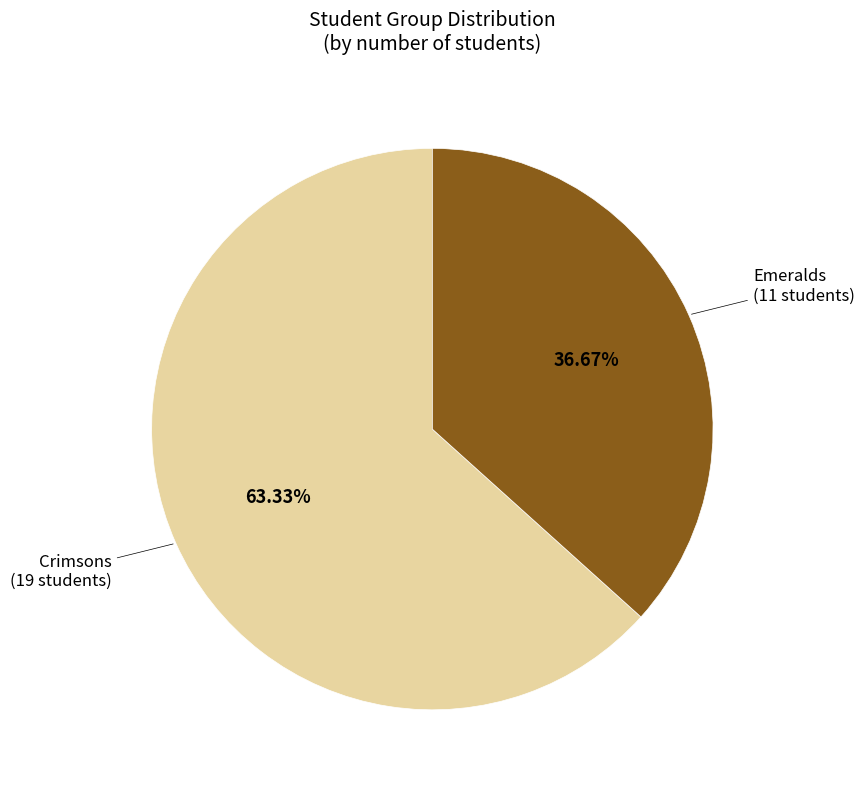

Does any single category account for the majority?

Yes